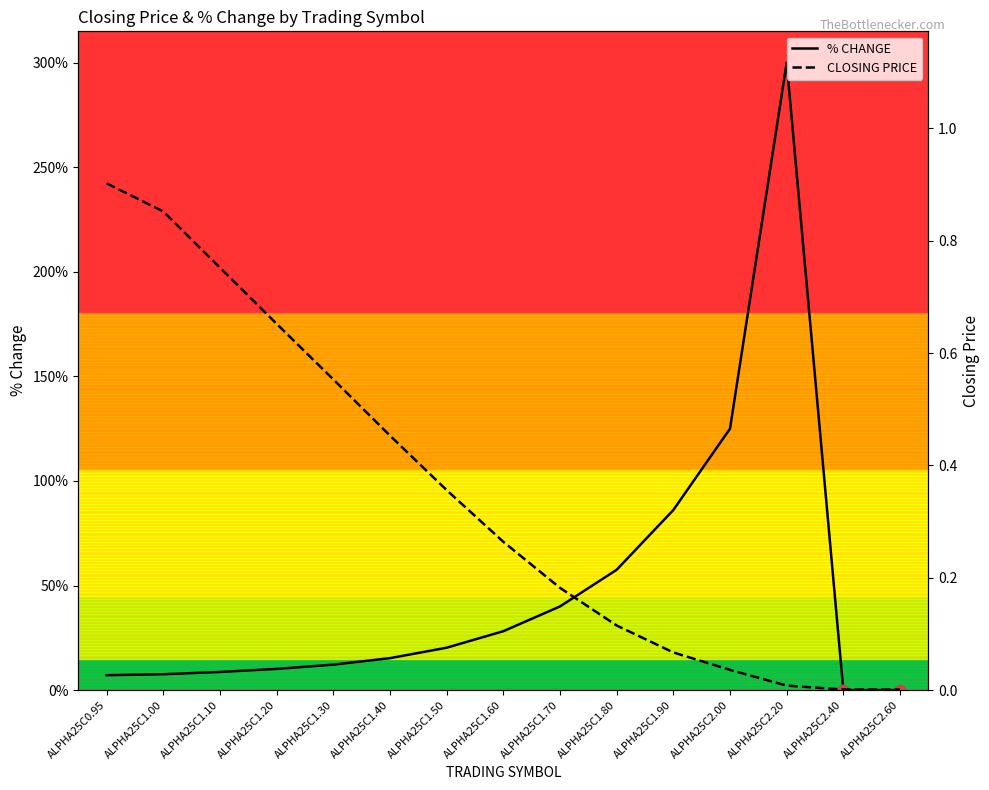

What is the total value across all series at ALPHA25C1.00?

8.4